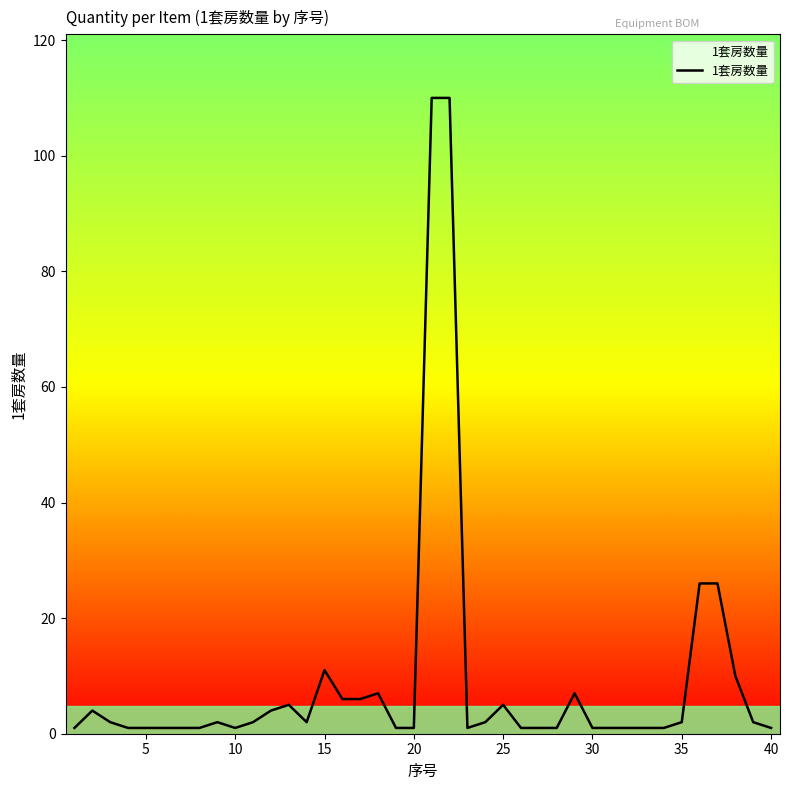

How many lines are shown in the chart?

1